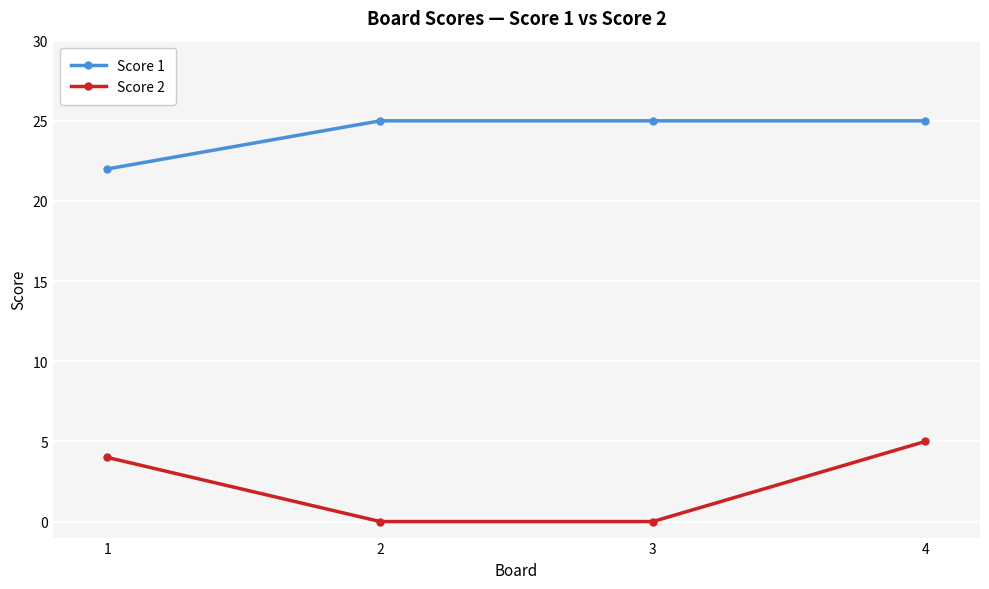

Reading left to right, what are all the values shown in this chart?

Score 1: 1=22	2=25	3=25	4=25
Score 2: 1=4	2=0	3=0	4=5